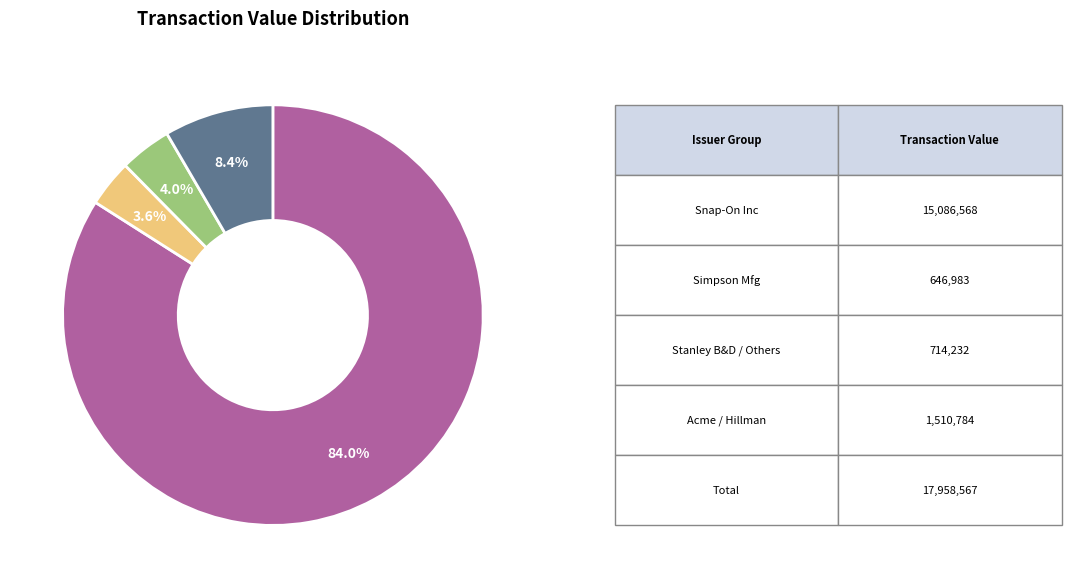

Does any single category account for the majority?

Yes